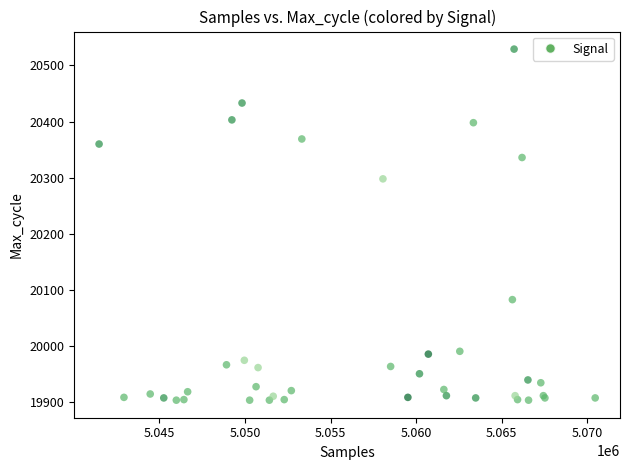

What Y value in the scatter plot is closest to 20216?

20298